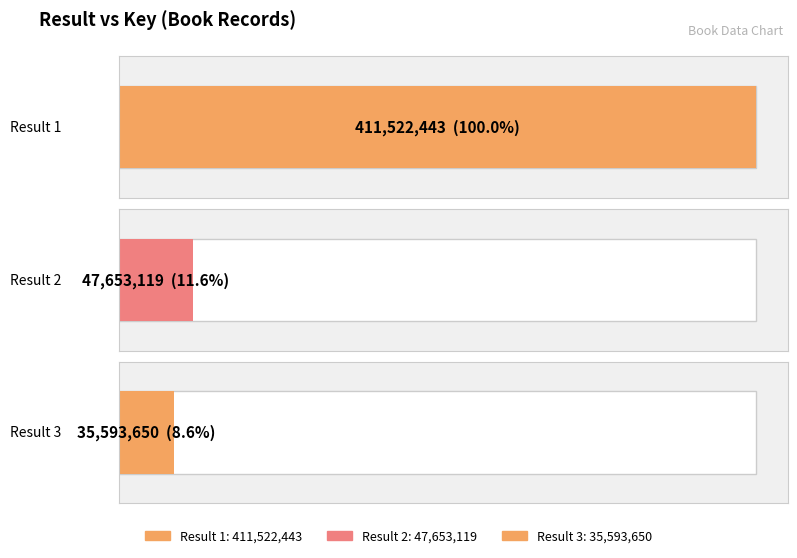

Approximately how many times larger is the value at 1 compared to 3?

11.6